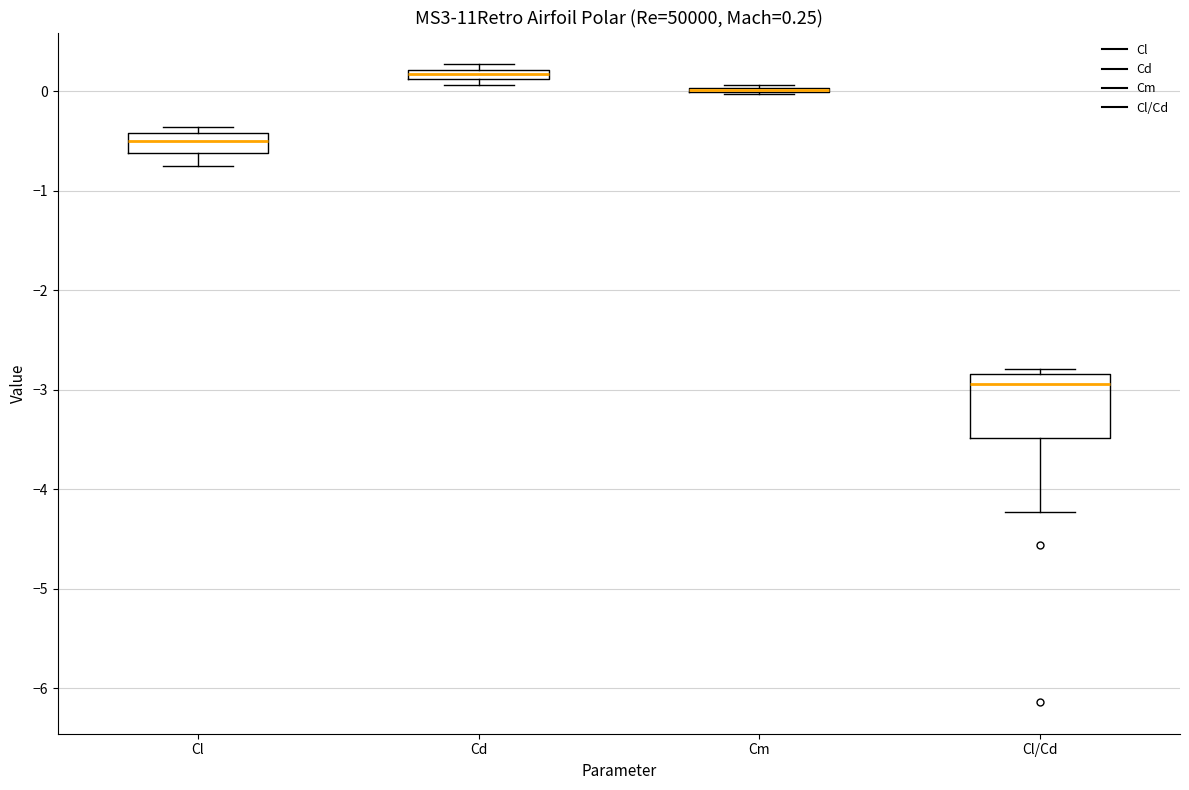

Which box is the tallest, from its lower edge to its upper edge?

Cl/Cd